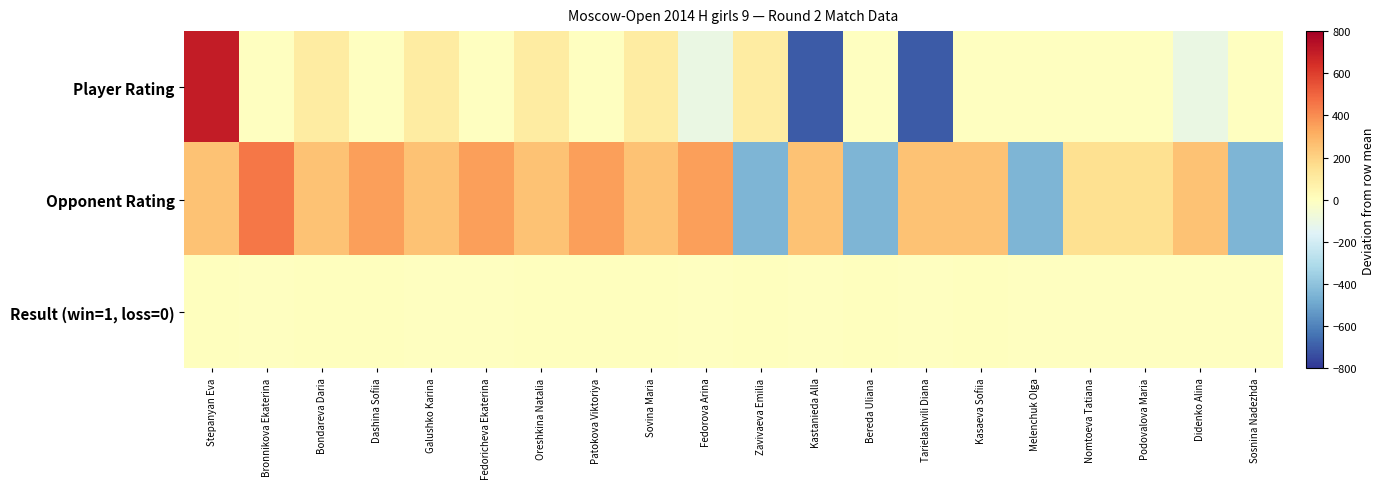

Rank the series by their maximum value, from highest to lowest.

Player Rating, Opponent Rating, Result (win=1, loss=0)